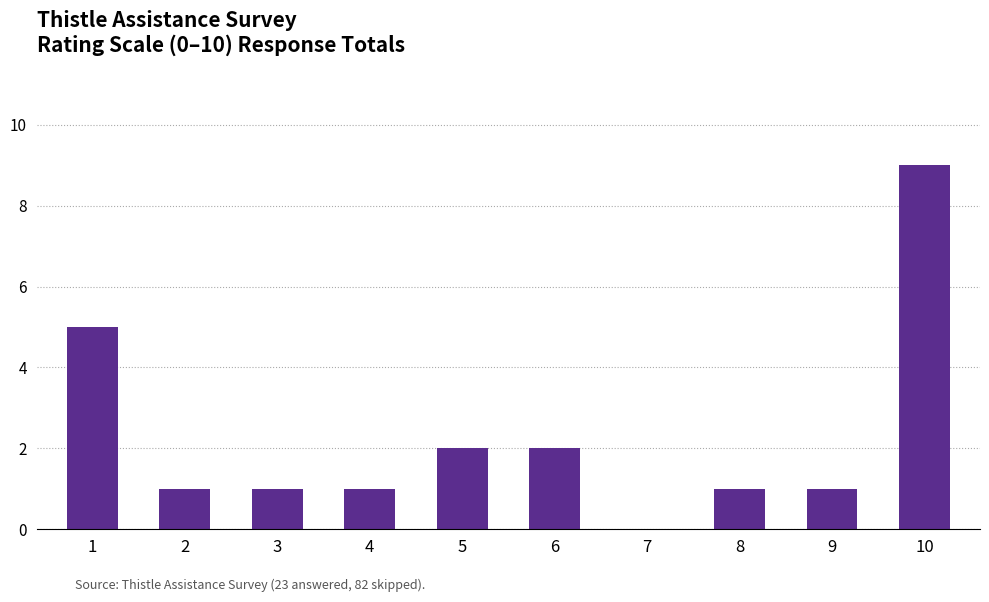

Which category has the highest value across all series?

10